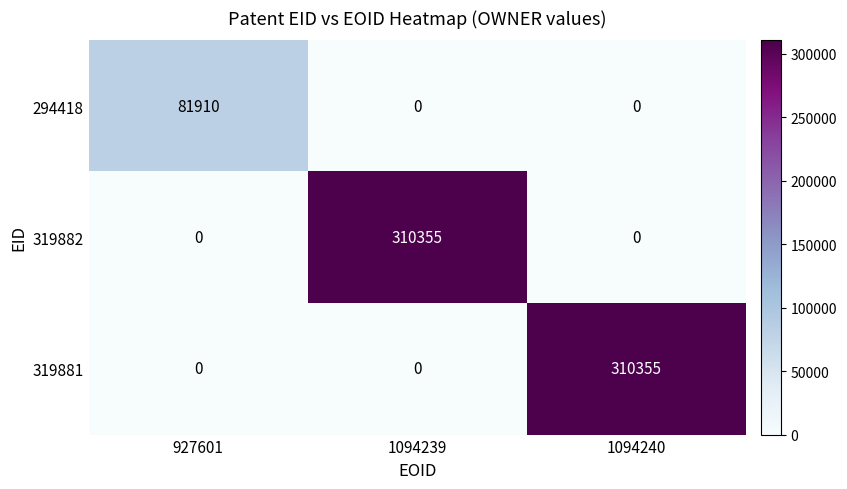

Reading left to right, extract all data points from this chart.

294418: 927601=81910	1094239=0	1094240=0
319882: 927601=0	1094239=310355	1094240=0
319881: 927601=0	1094239=0	1094240=310355